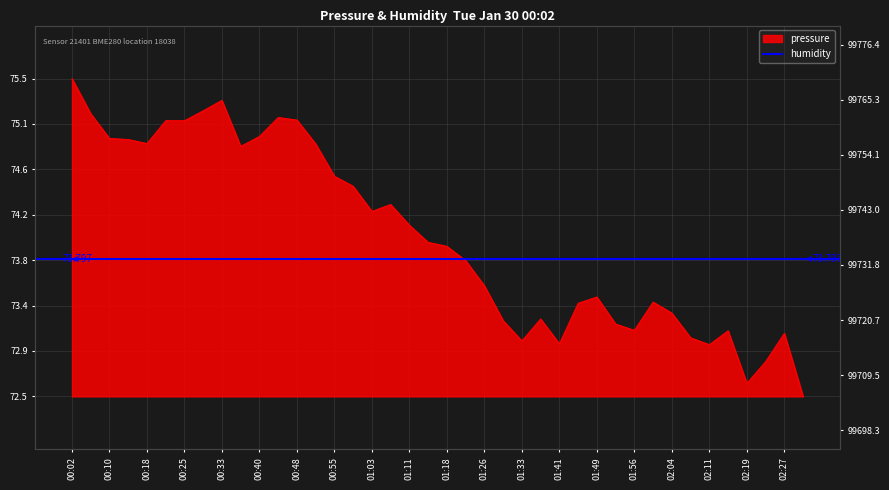

Reading left to right, transcribe all the data shown in this chart.

00:02=75.5	00:06=75.2	00:10=74.9	00:14=74.9	00:18=74.9	00:21=75.1	00:25=75.1	00:29=75.2	00:33=75.3	00:36=74.9	00:40=75.0	00:44=75.1	00:48=75.1	00:52=74.9	00:55=74.6	00:59=74.5	01:03=74.2	01:07=74.3	01:11=74.1	01:14=74.0	01:18=73.9	01:22=73.8	01:26=73.5	01:30=73.2	01:33=73.0	01:37=73.2	01:41=73.0	01:45=73.4	01:49=73.4	01:52=73.2	01:56=73.1	02:00=73.4	02:04=73.3	02:08=73.1	02:11=73.0	02:15=73.1	02:19=72.6	02:23=72.8	02:27=73.1	02:31=72.5